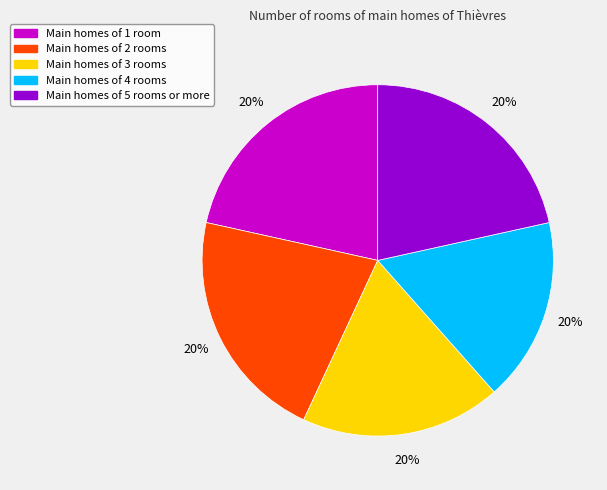

What portion of the pie excludes 7?

96.9%